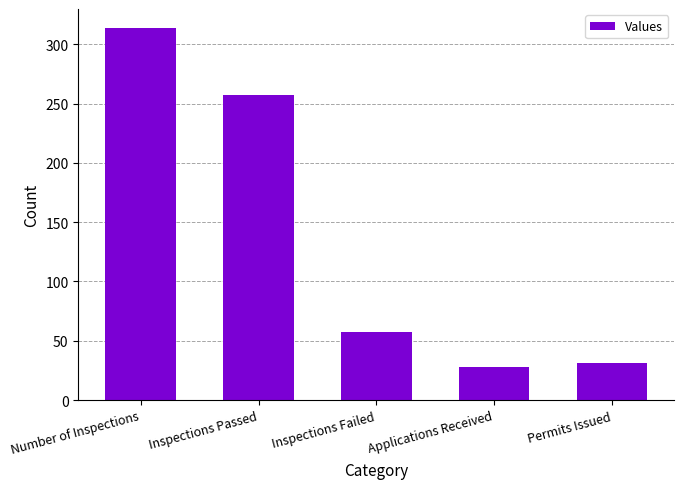

What is the average value?

137